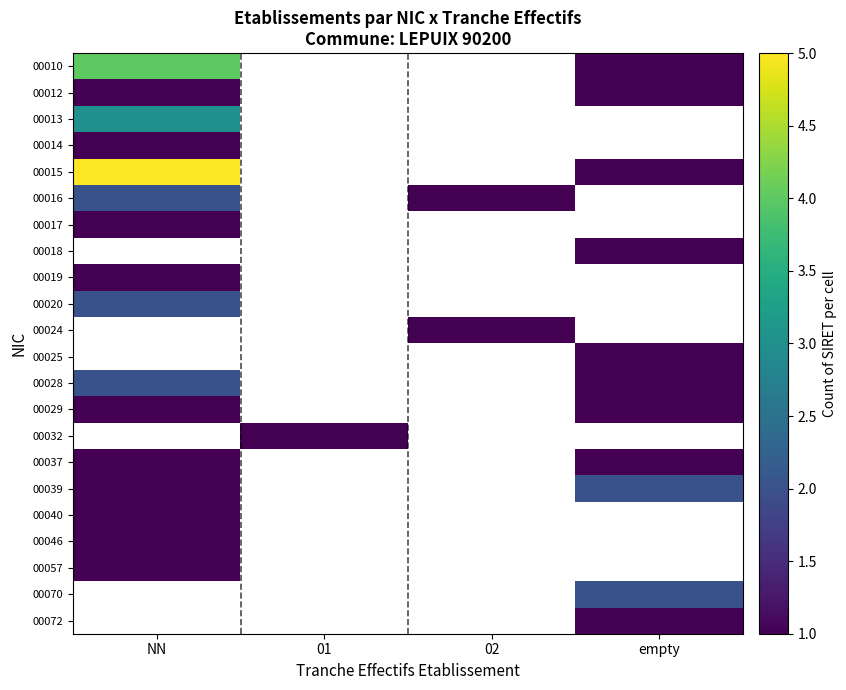

What is the greatest value displayed?

5.0